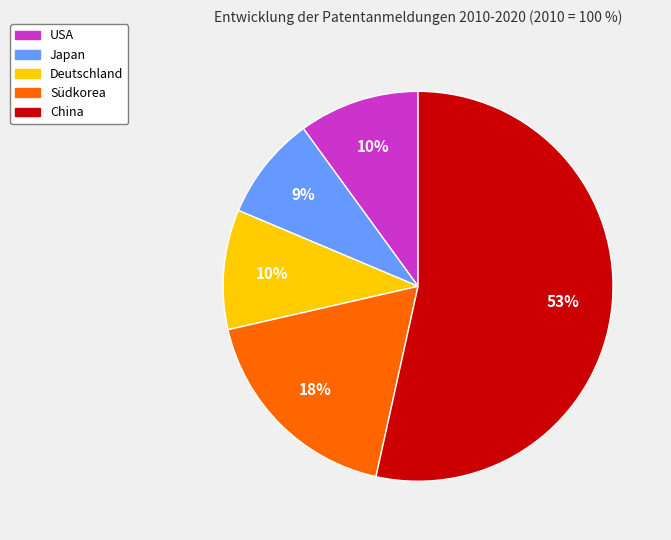

How many segments does this pie chart have?

5